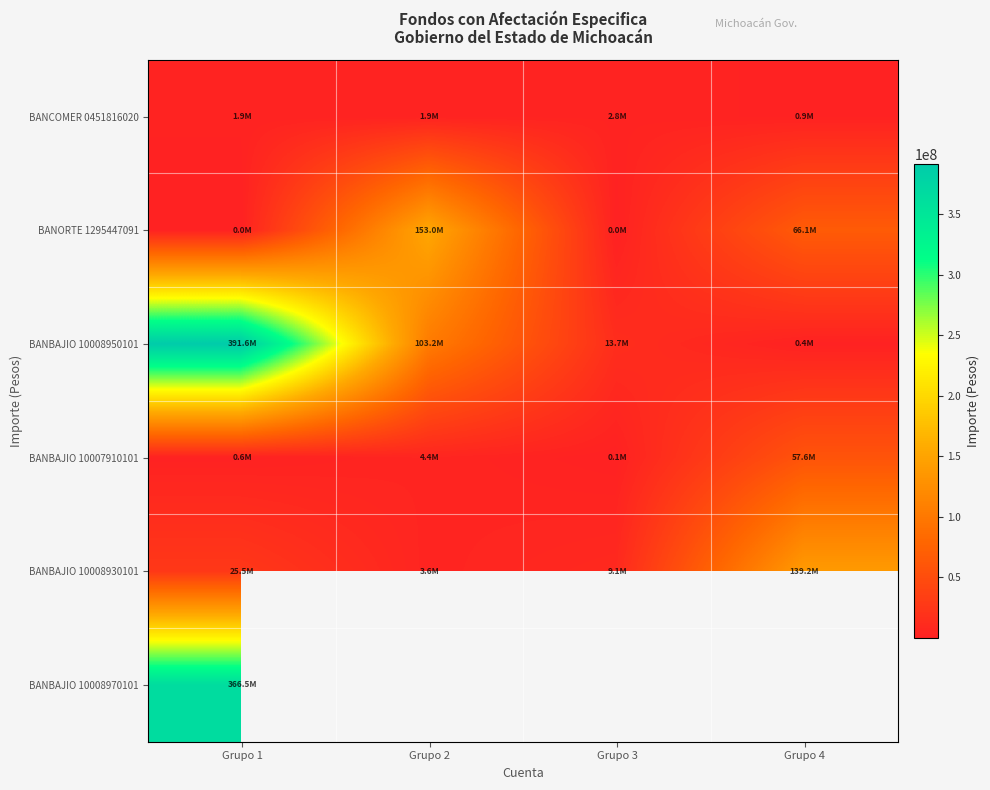

Read the BANBAJIO 10008950101 value at Grupo 3.

13662405.1